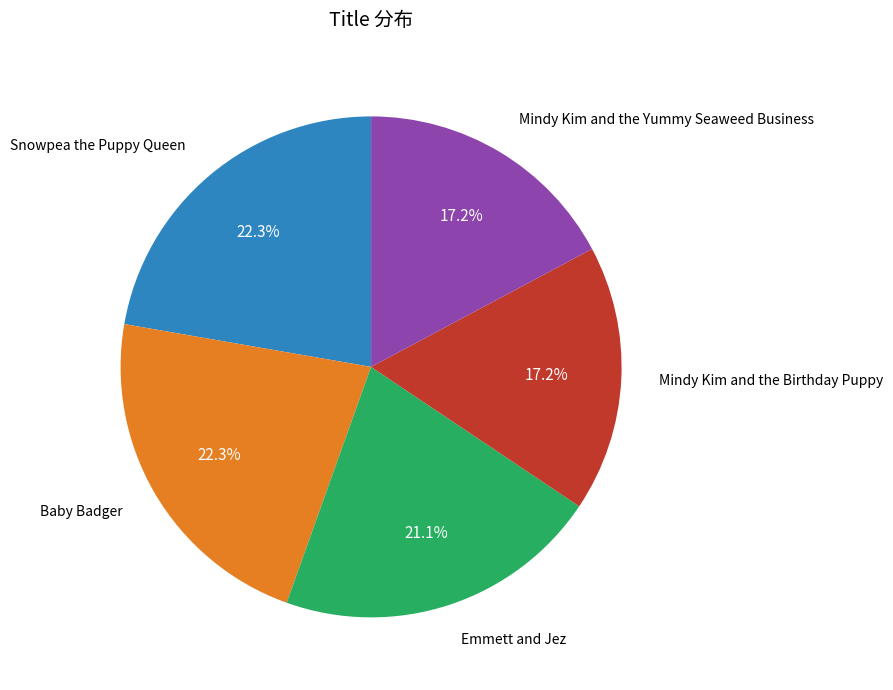

How many slices are in this pie chart?

5